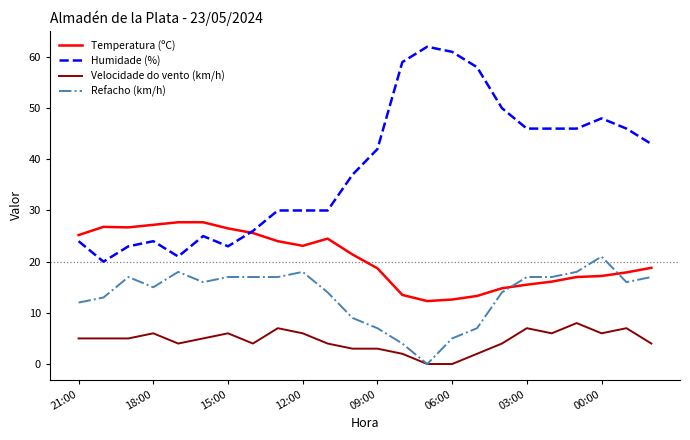

What is the maximum value for Temperatura (ºC)?

27.7